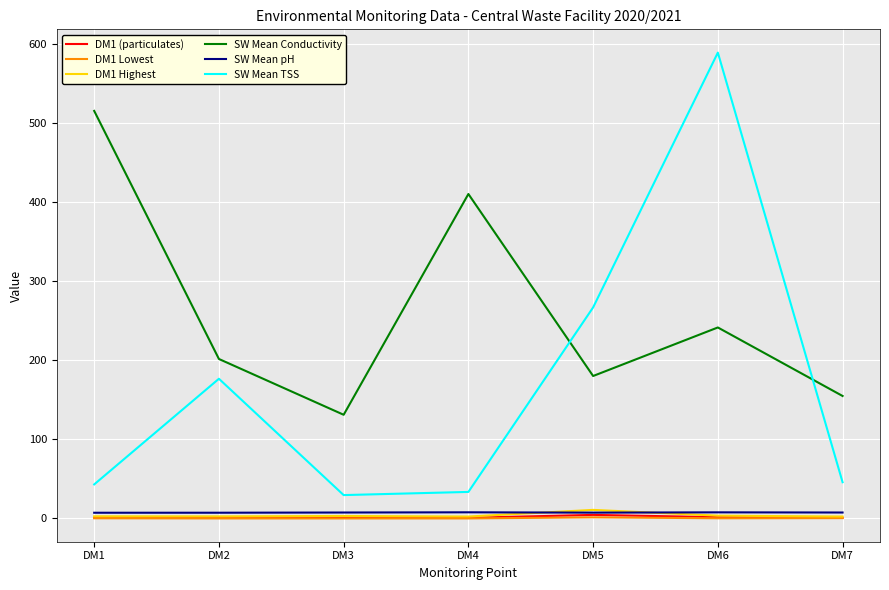

Rank the categories by SW Mean Conductivity value from lowest to highest.

DM3, DM7, DM5, DM2, DM6, DM4, DM1